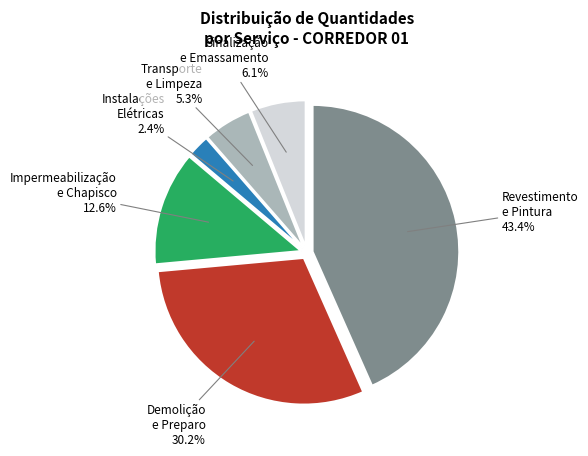

Is there a majority slice in this chart?

No